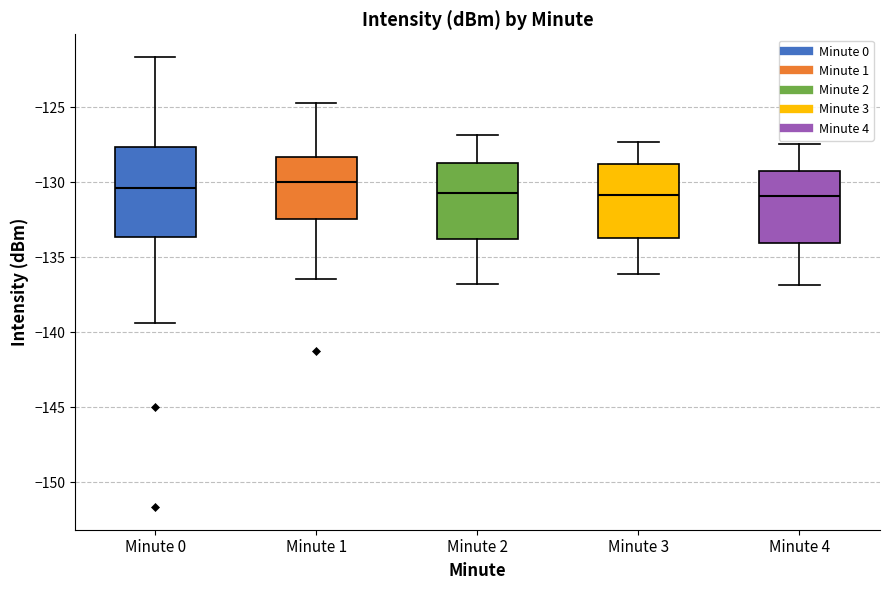

Where is the lower edge of the box for Minute 2 on the y-axis? The values are not printed on the chart, so give them approximately, as read against the axis.

-134.0